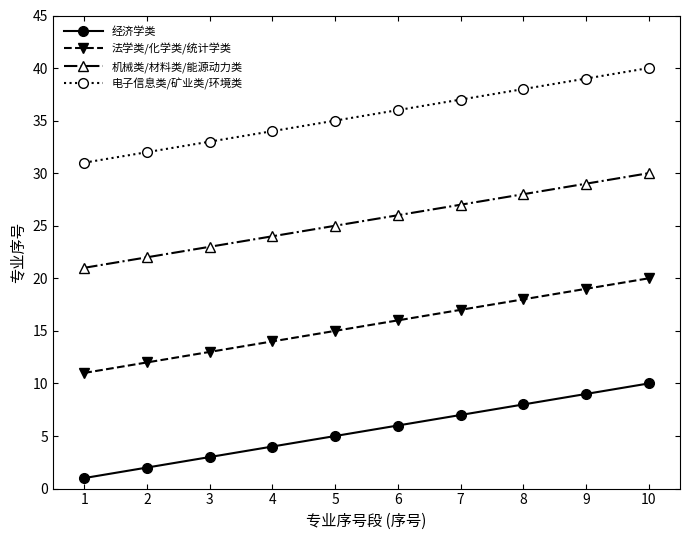

True or false: 经济学类 and 电子信息类/矿业类/环境类 cross at least once.

False